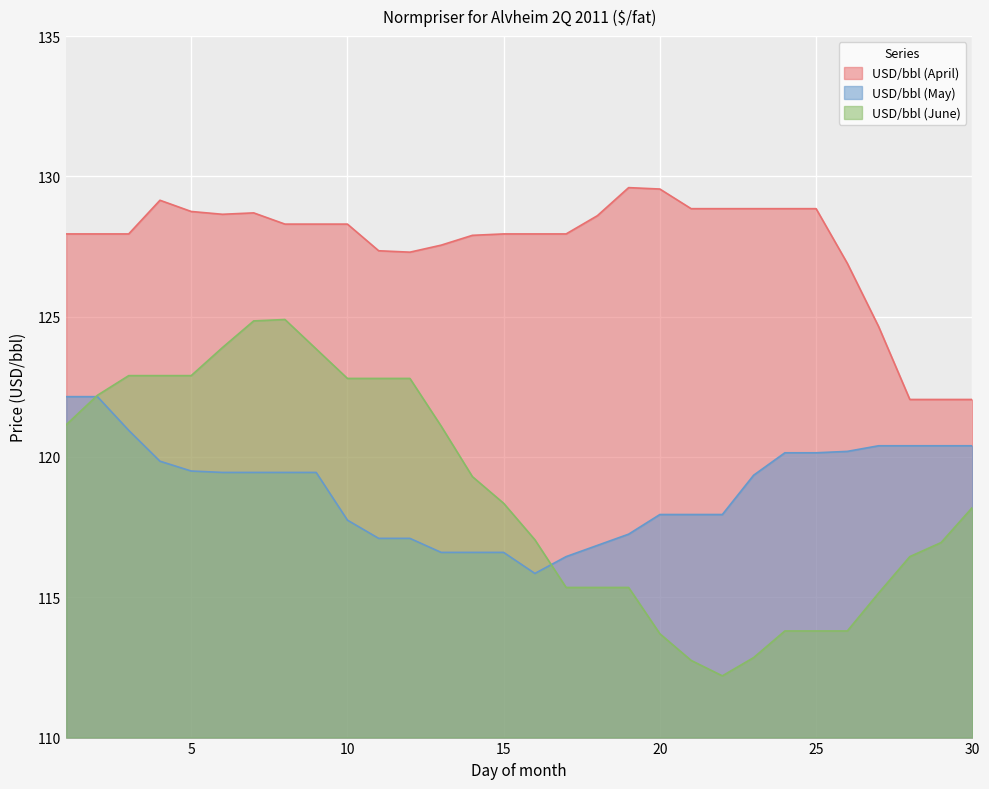

At which label is USD/bbl (April) closest to 125?

27